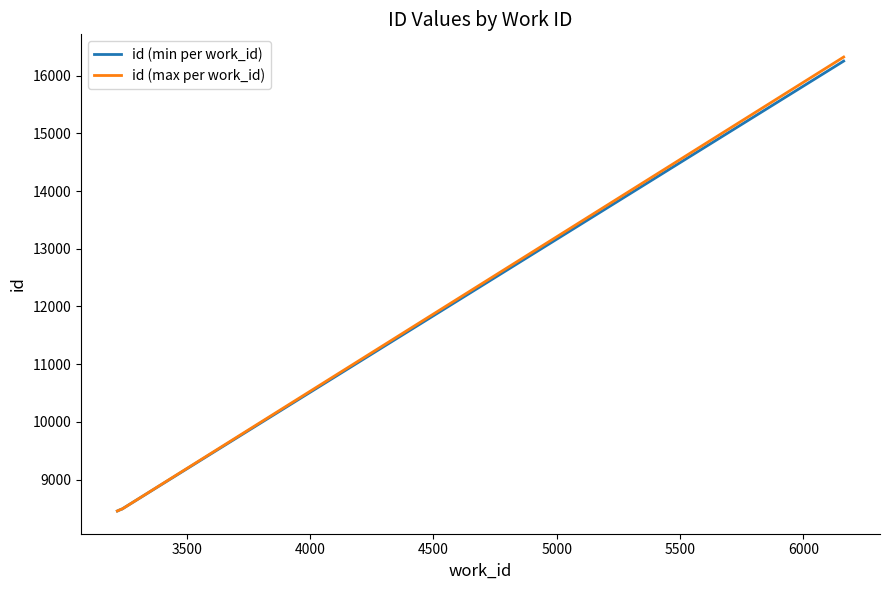

What is the minimum value shown in the chart?

8456